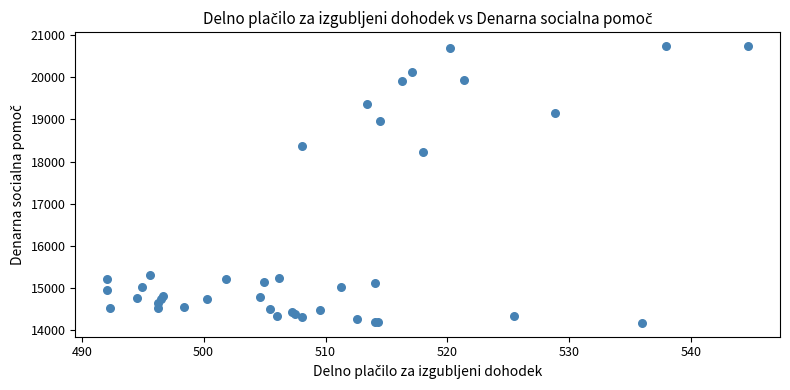

What Y value in the scatter plot is closest to 17457?

18227.1